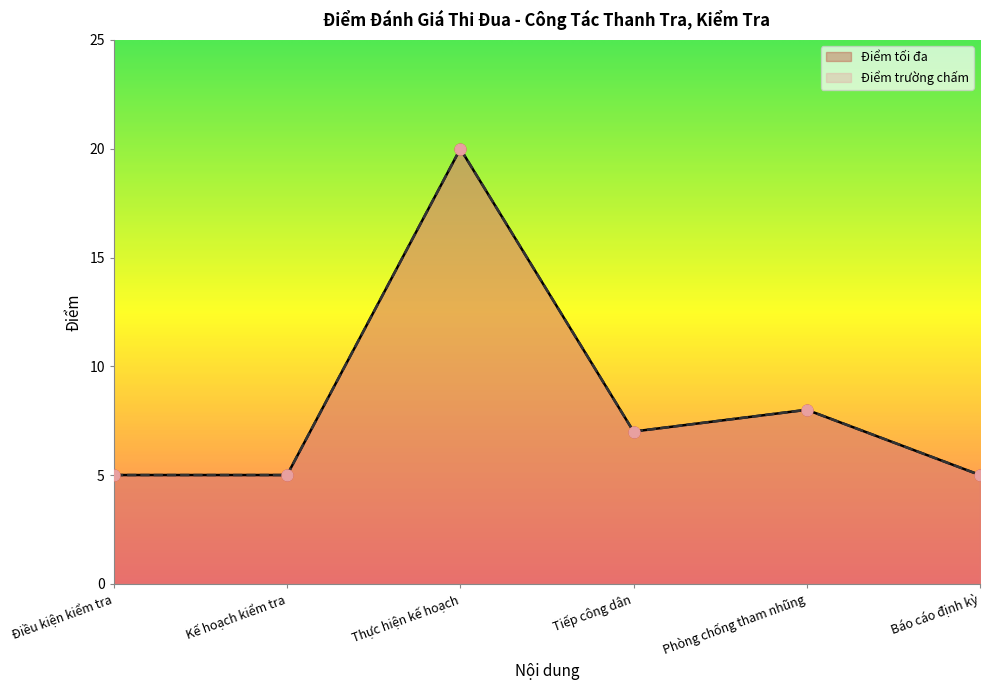

At which category is the sum across all series the highest?

Thực hiện kế hoạch